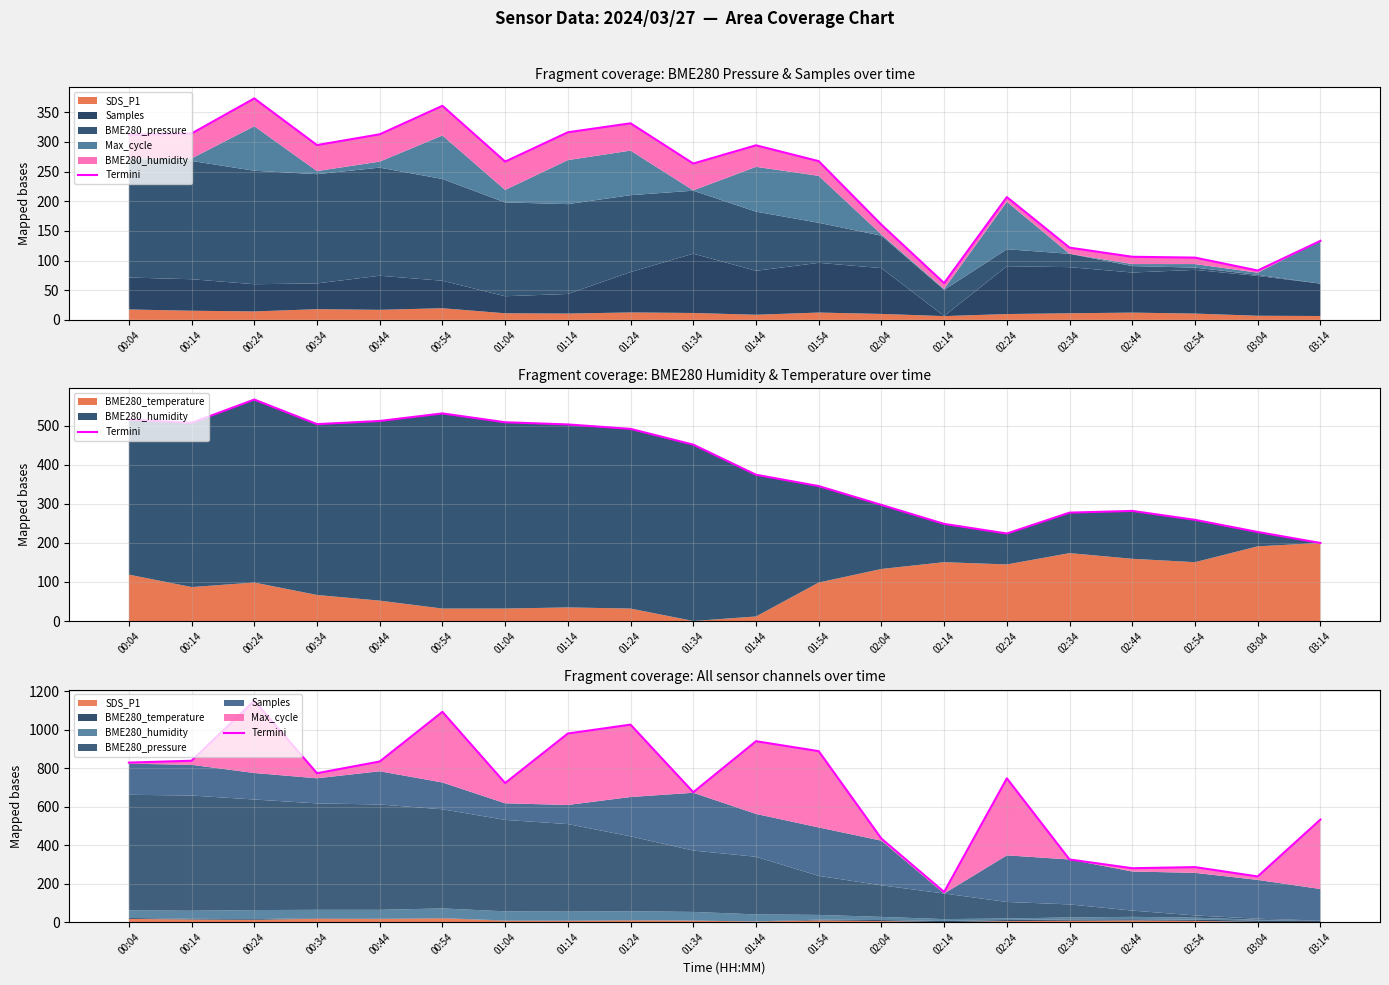

How many interior local valleys (lower than both neighbors) does the data have?

6